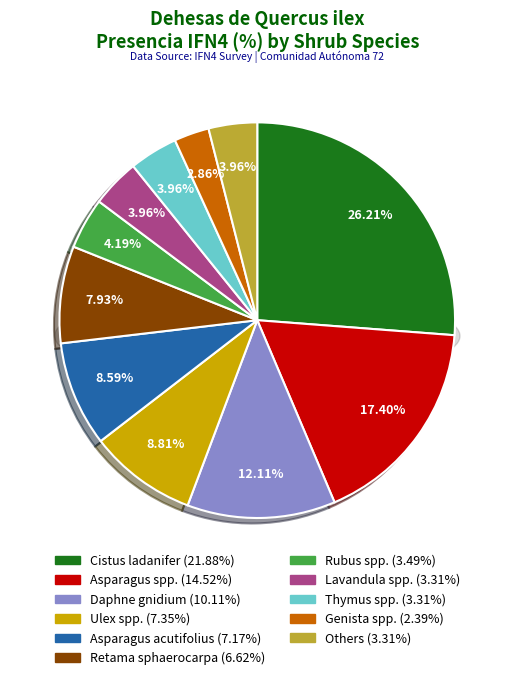

To the nearest percent, what is the difference between the Ulex spp. and Cistus ladanifer slice percentages?

17%